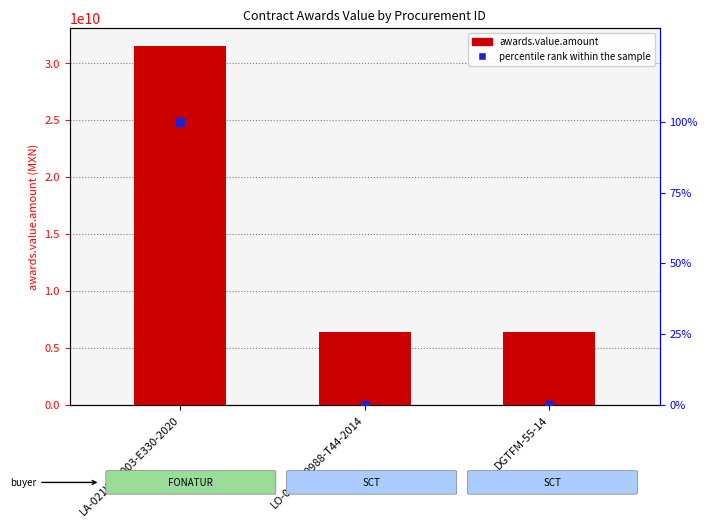

What is the total value across all series at DGTFM-55-14?

6394439110.1